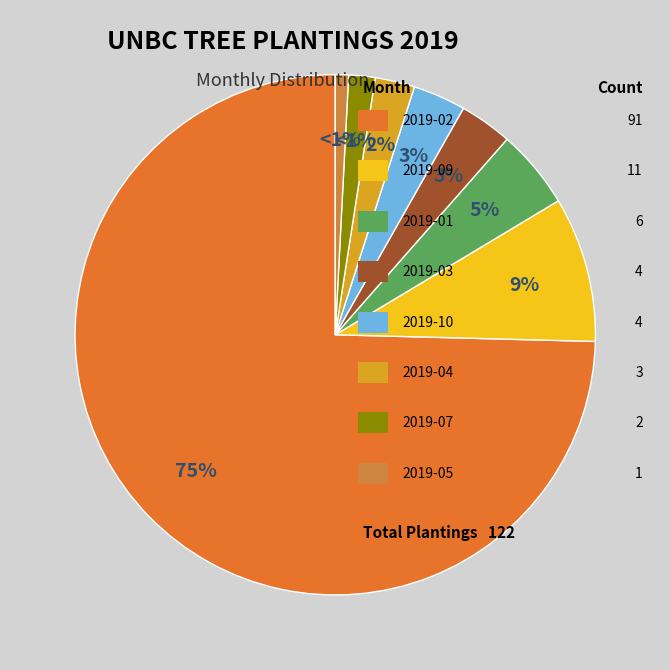

Is it true that 2019-02 is 75% of the pie?

True